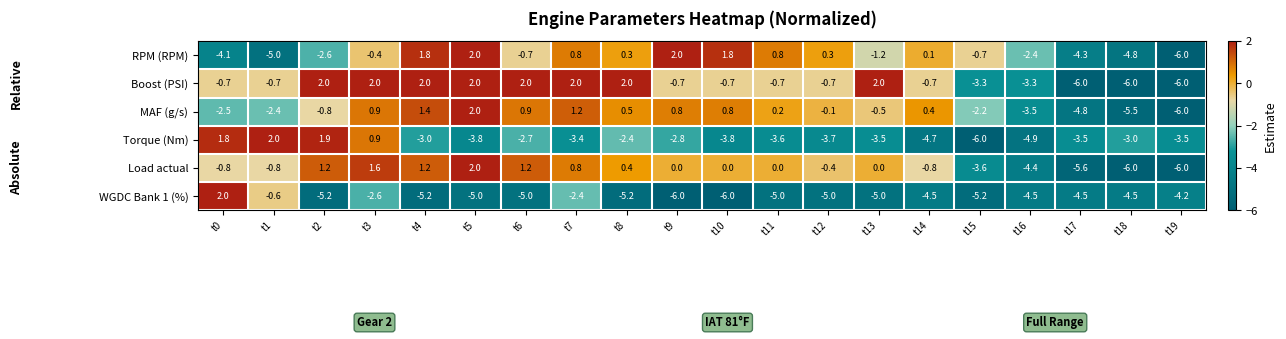

Rank the series at t17 from highest to lowest value.

Torque (Nm), RPM (RPM), WGDC Bank 1 (%), MAF (g/s), Load actual, Boost (PSI)